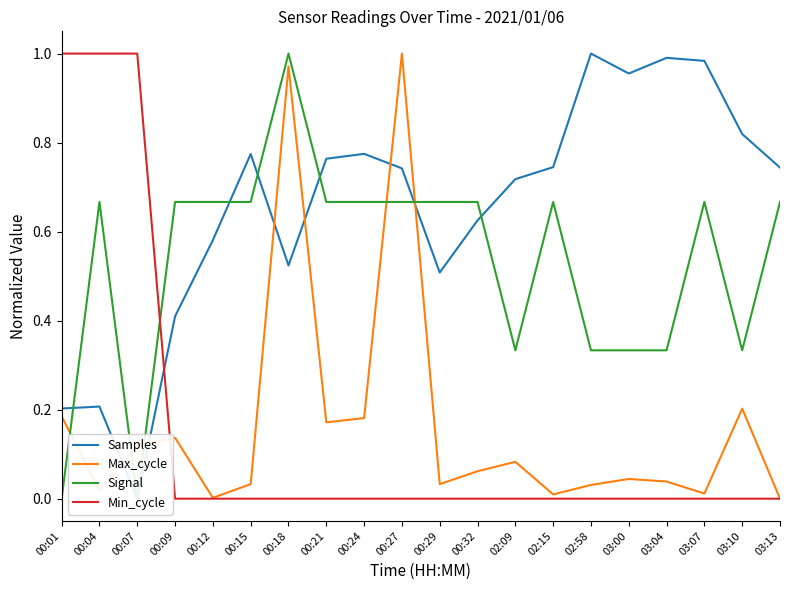

What is the label of the 2nd point from the left?

00:04